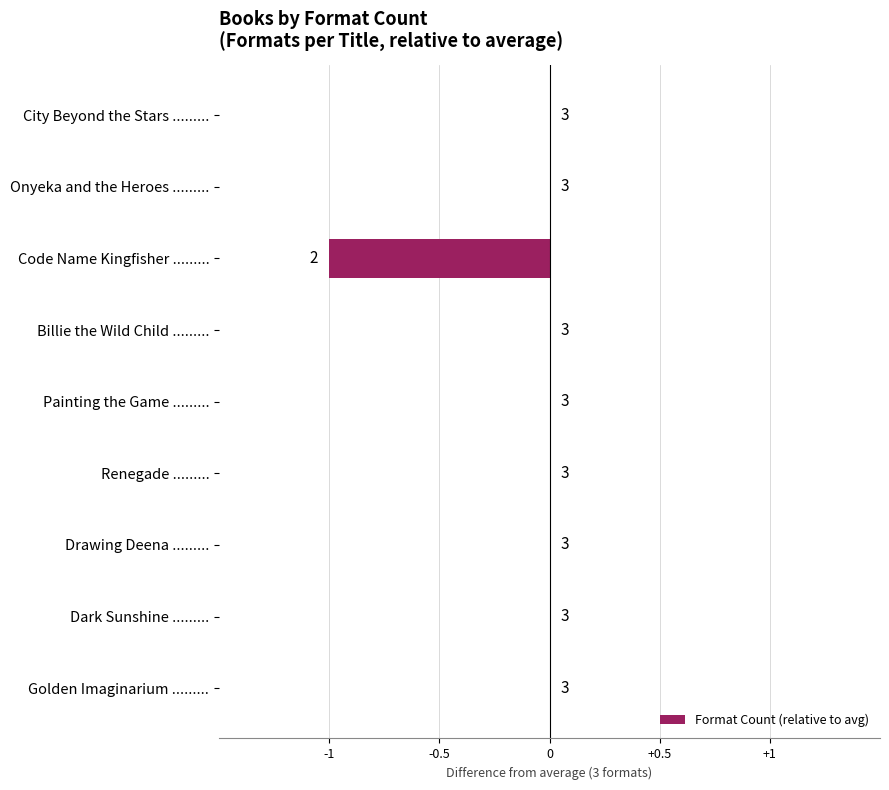

Are the bars grouped side by side (vs. stacked)?

No